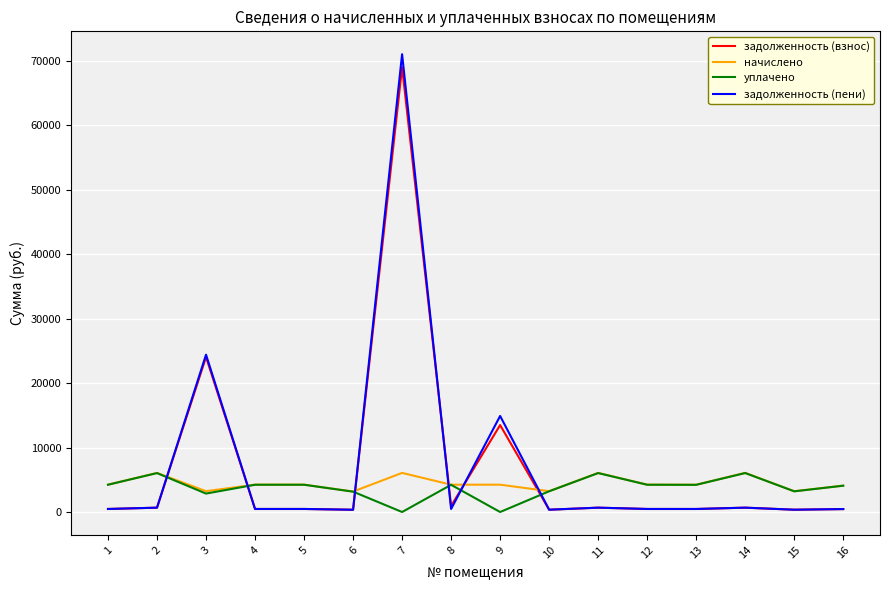

Which series has the widest spread of values?

задолженность (пени)